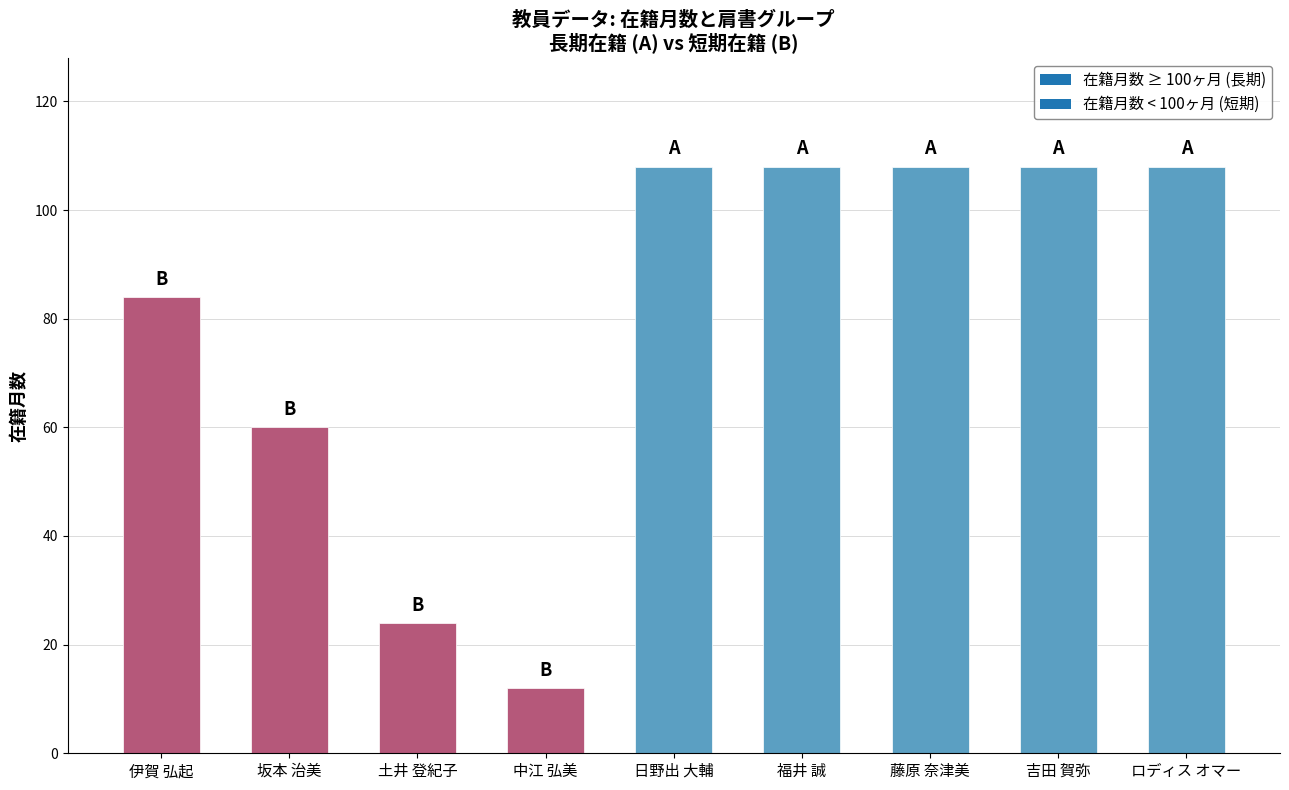

What is the change in value from 坂本 治美 to 中江 弘美?

-48